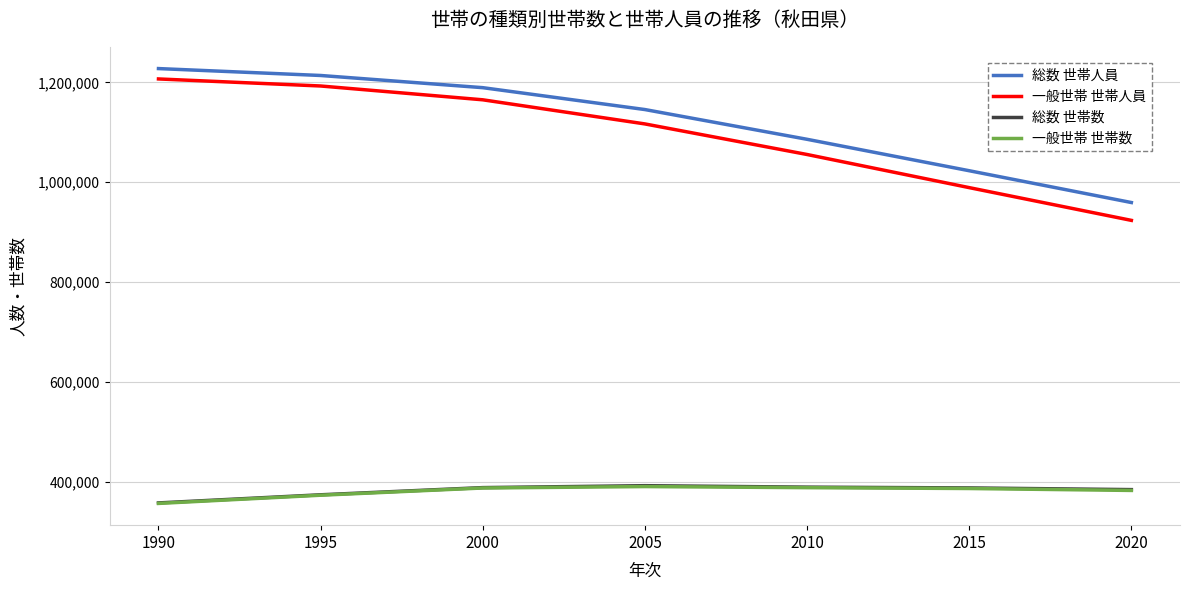

What is the minimum value for 総数 世帯数?

358562